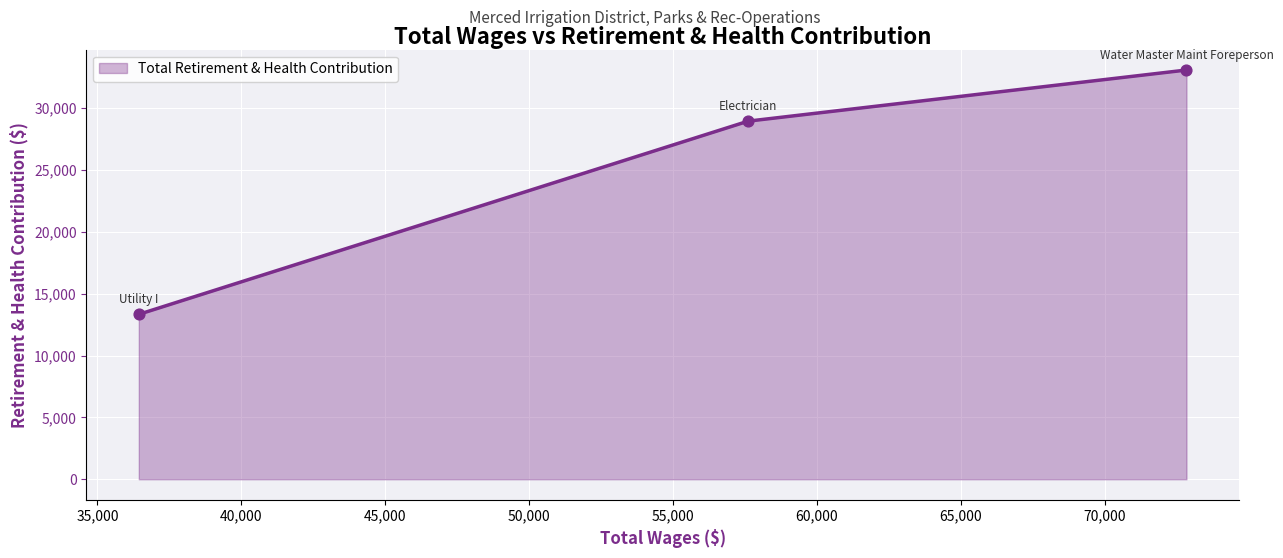

What is the sum of all values?

75369